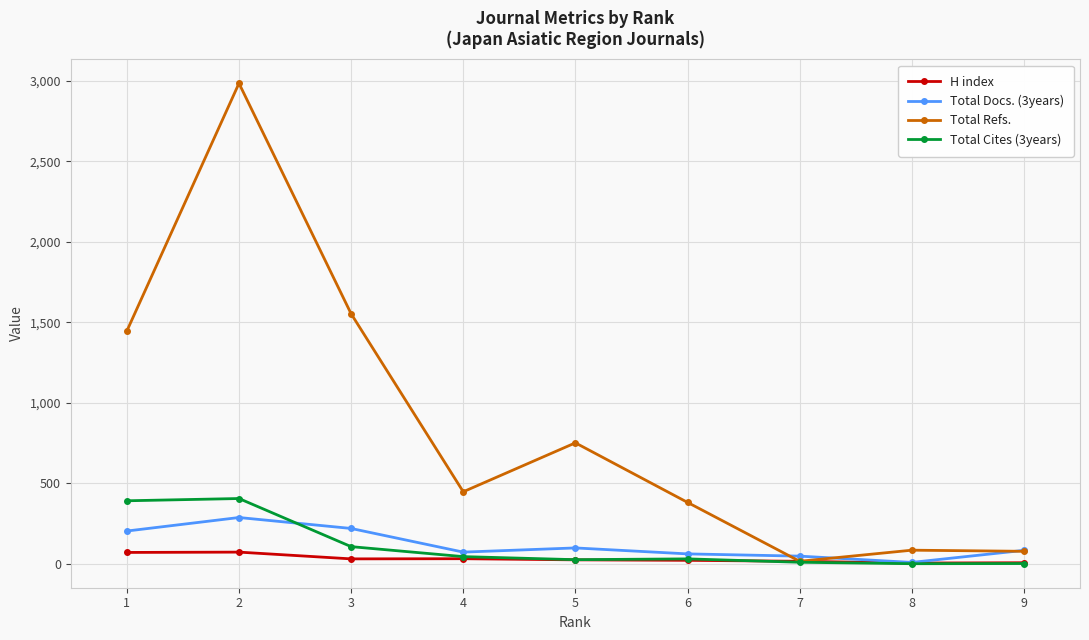

True or false: H index has more than 0 interior local peaks.

True